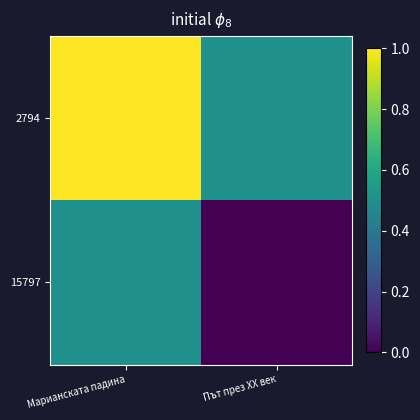

What is the total value across all series at Път през XX век?

0.5